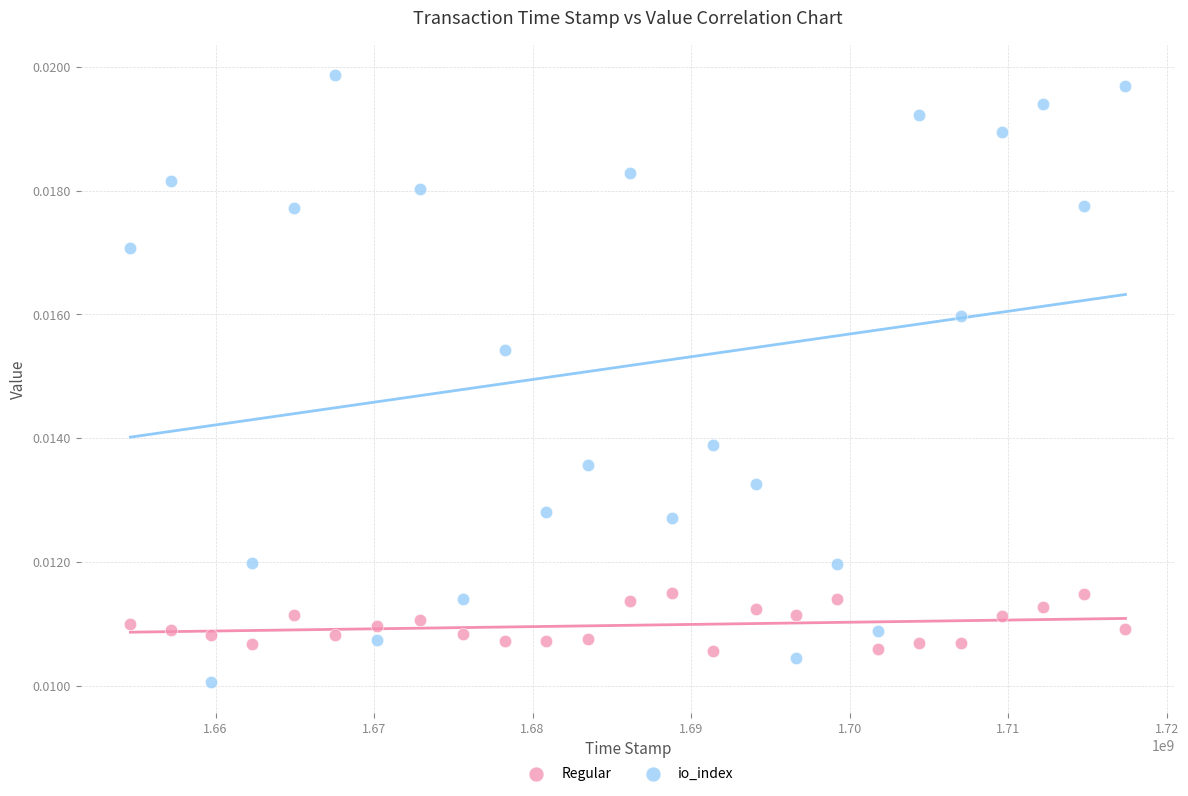

Which series has the largest Y range (max minus min)?

io_index